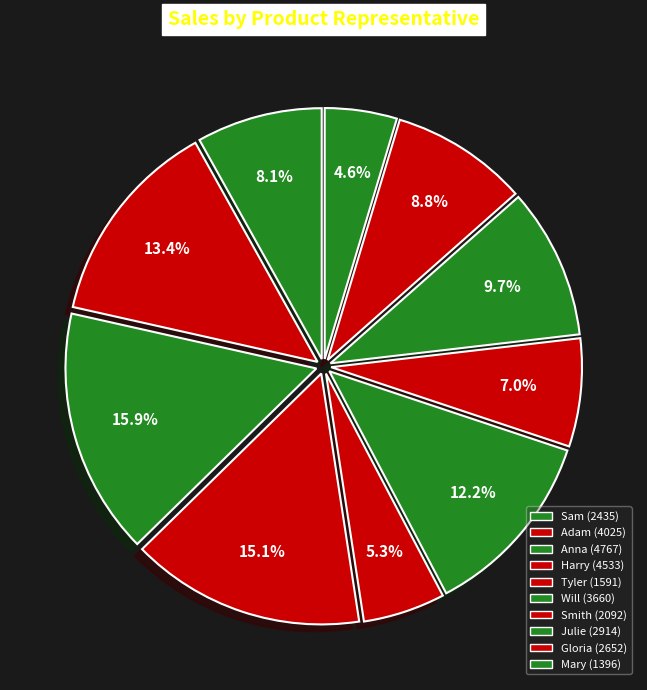

The Smith slice represents 20% of the pie. True or false?

False